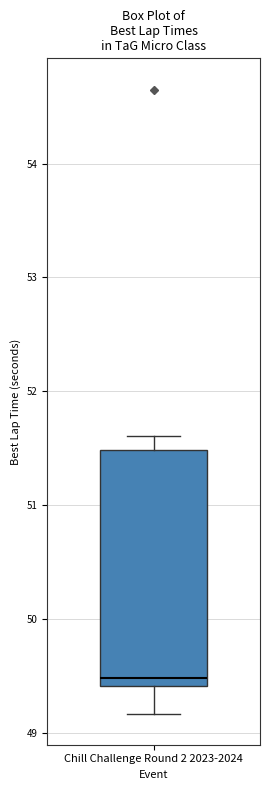

Read this box plot against the y-axis: the position of the median line, the range covered by the box, and the ends of both whiskers. The values are not printed on the chart, so give them approximately, as read against the axis.

median 49.5, box 49.4 to 51.5, whiskers 49.2 to 51.6